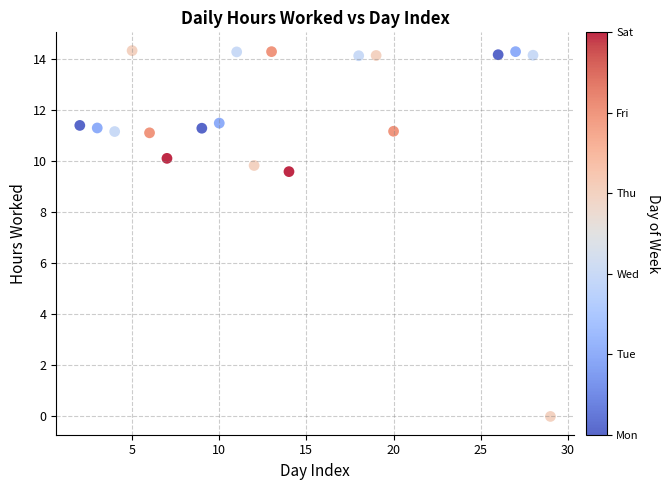

What is the range of X values (max minus min)?

27.0